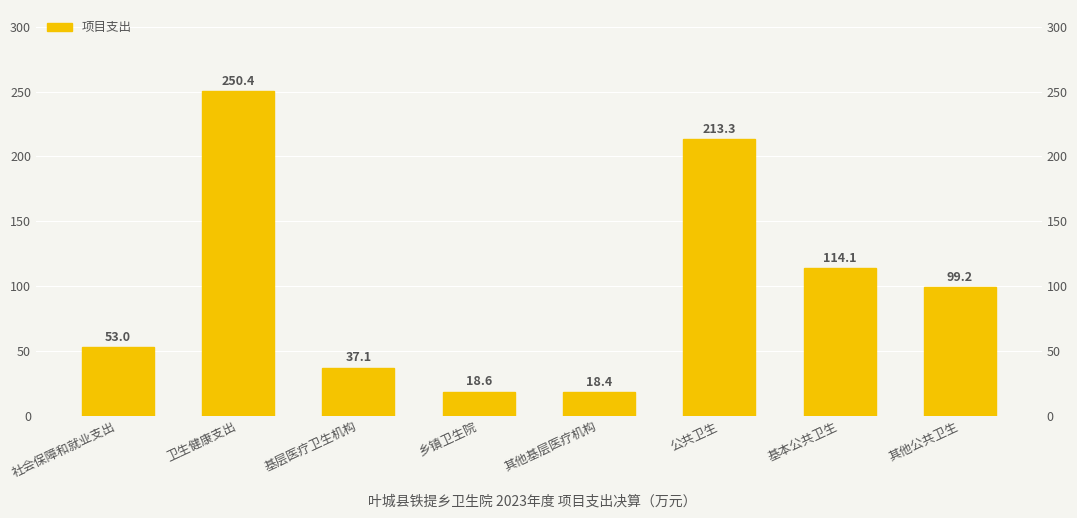

What is the minimum value shown in the chart?

18.4